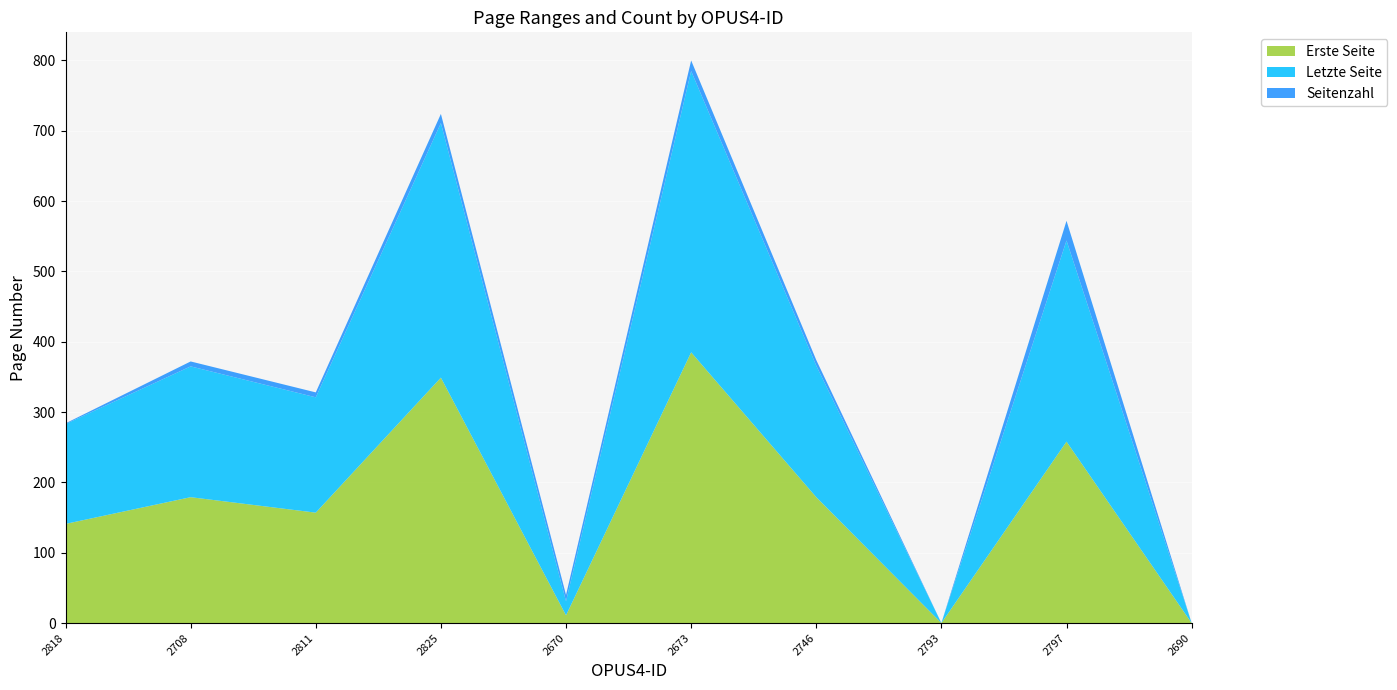

Reading right to left, list all the values displayed in this chart.

Erste Seite: 2690=0	2797=258	2793=0	2746=179	2673=385	2670=11	2825=349	2811=157	2708=179	2818=141
Letzte Seite: 2690=0	2797=286	2793=0	2746=187	2673=400	2670=20	2825=362	2811=164	2708=186	2818=142
Seitenzahl: 2690=0	2797=28	2793=0	2746=8	2673=15	2670=9	2825=13	2811=7	2708=7	2818=1